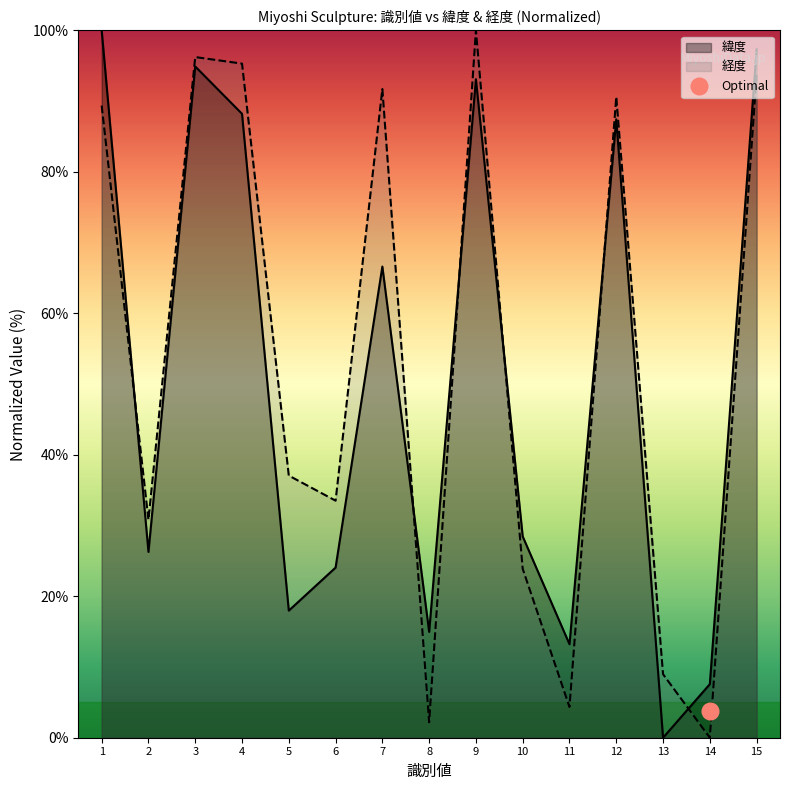

How many values in 緯度 are above zero?

14